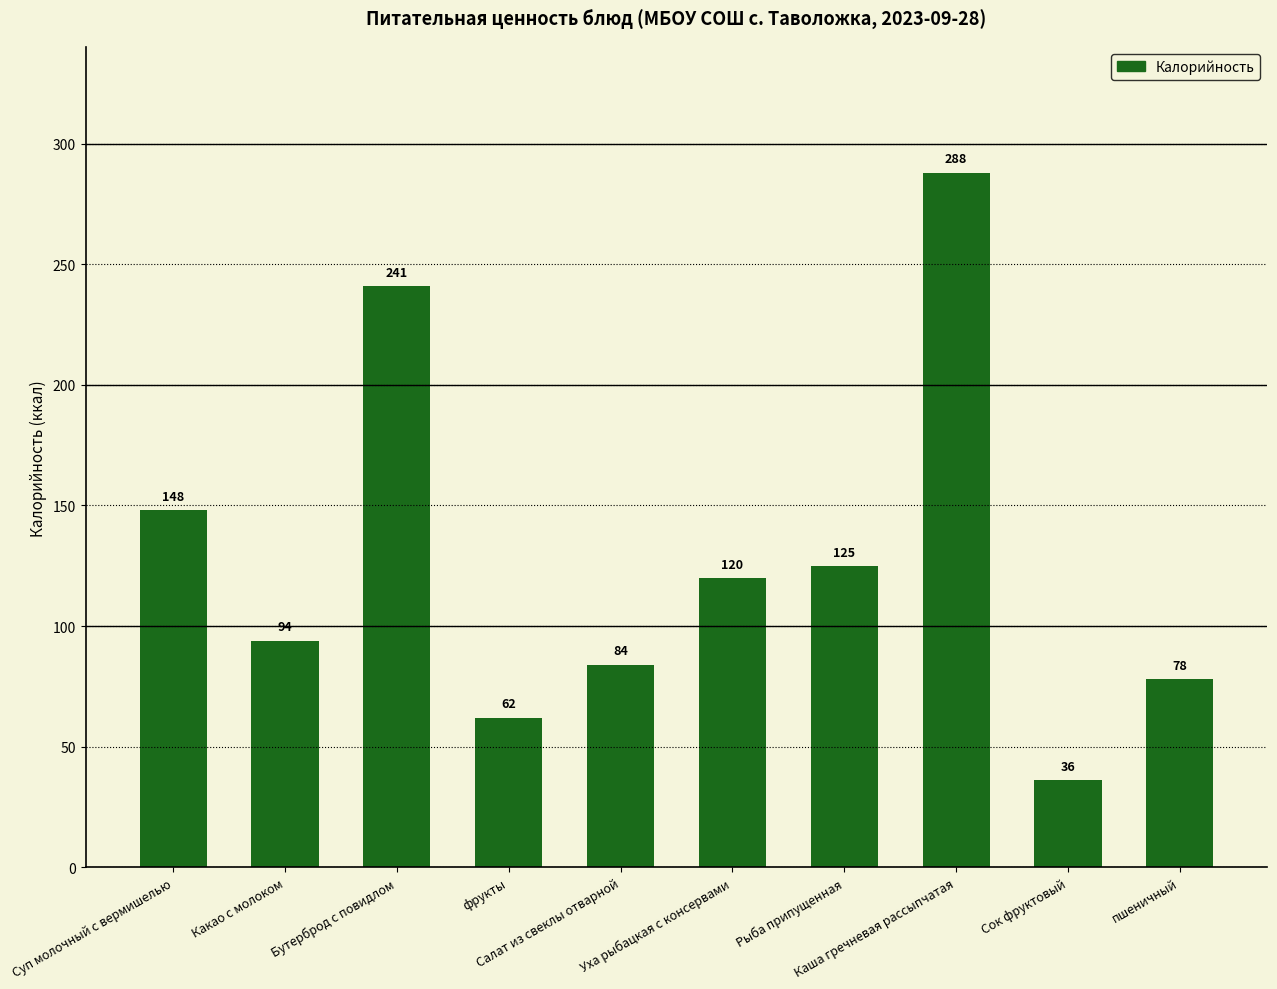

True or false: the data shows 119 at Салат из свеклы отварной.

False